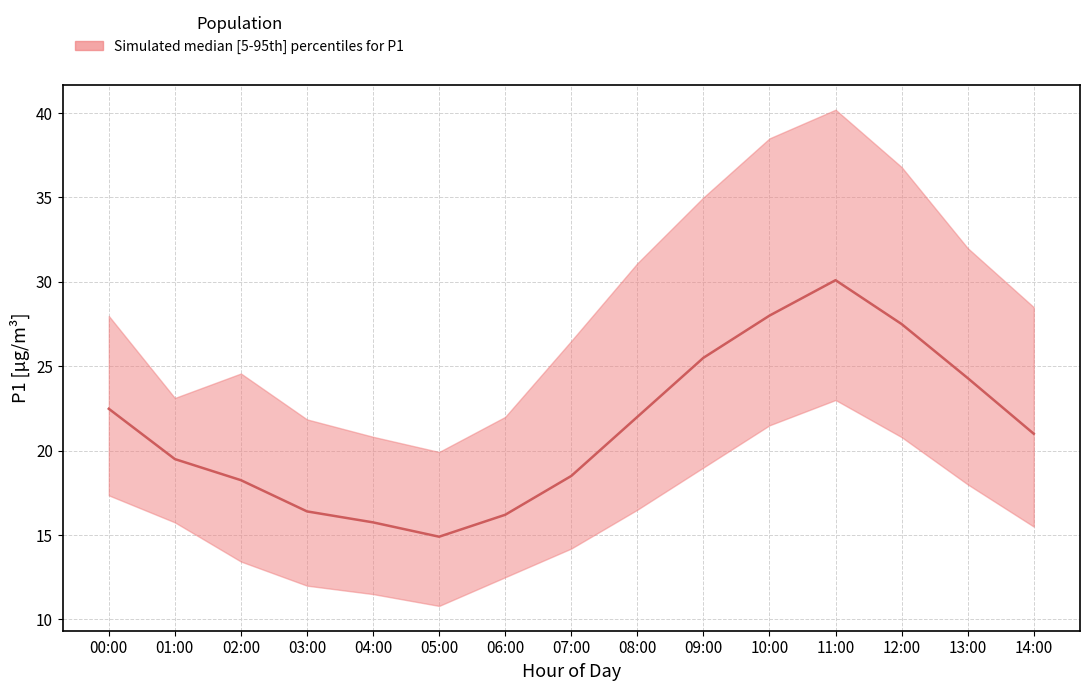

Reading left to right, transcribe all the data shown in this chart.

P1_median: 22.5	19.5	18.2	16.4	15.8	14.9	16.2	18.5	22.0	25.5	28.0	30.1	27.5	24.3	21.0
P1_upper: 28.0	23.1	24.6	21.9	20.8	19.9	22.0	26.5	31.1	35.0	38.5	40.2	36.8	32.0	28.5
P1_lower: 17.4	15.8	13.4	12.0	11.5	10.8	12.5	14.2	16.5	19.0	21.5	23.0	20.8	18.0	15.5